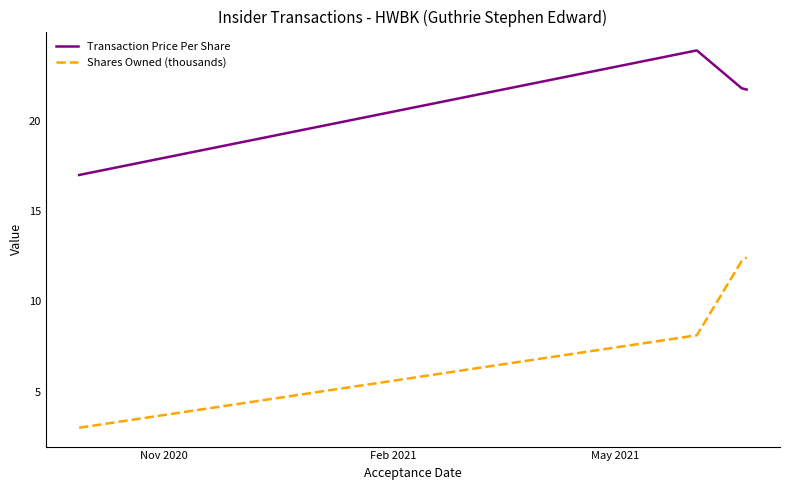

Which series has the largest range (max minus min)?

Shares Owned (thousands)